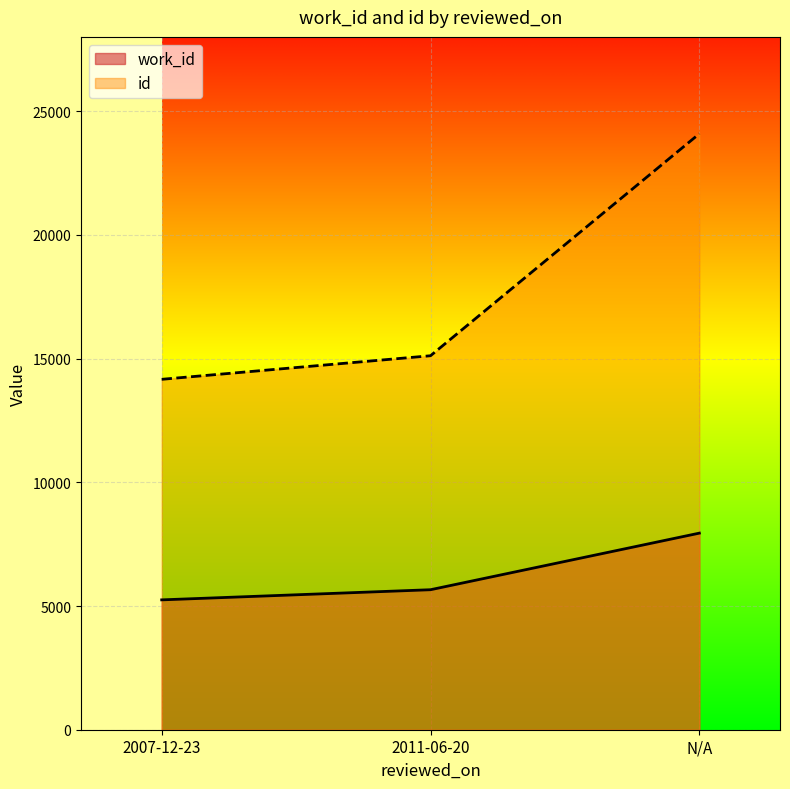

What is the difference between the maximum and second lowest values in the id series?

8973